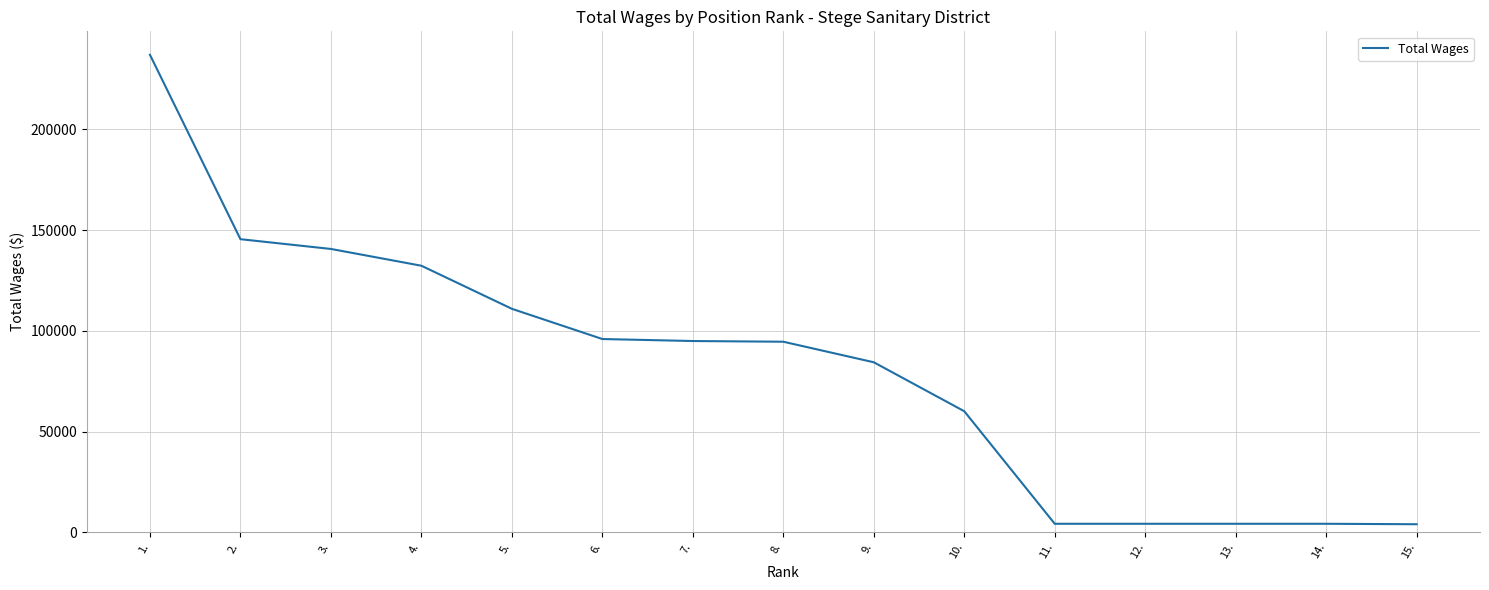

Which label corresponds to the largest value in the chart?

1.